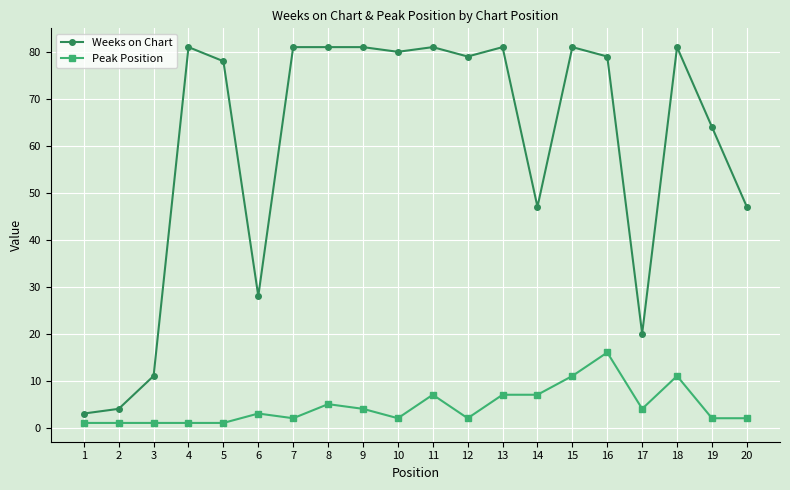

Is it true that Weeks on Chart equals 80 at 10?

True